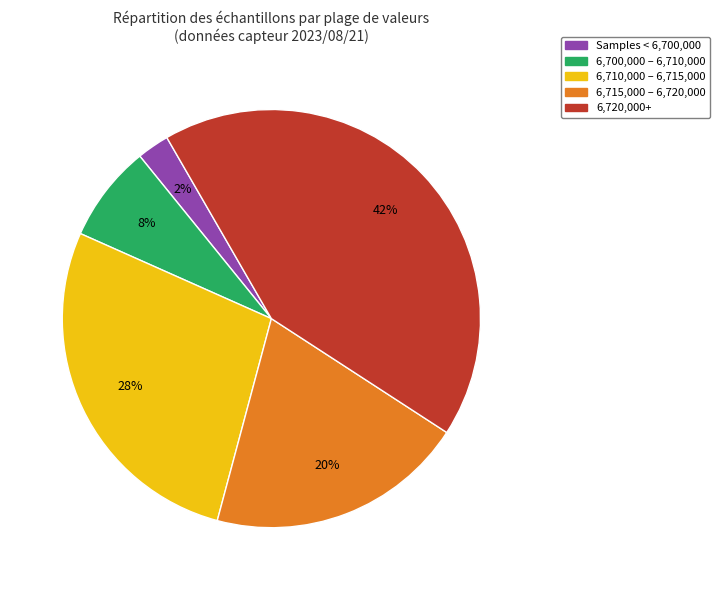

Is there a majority slice in this chart?

No